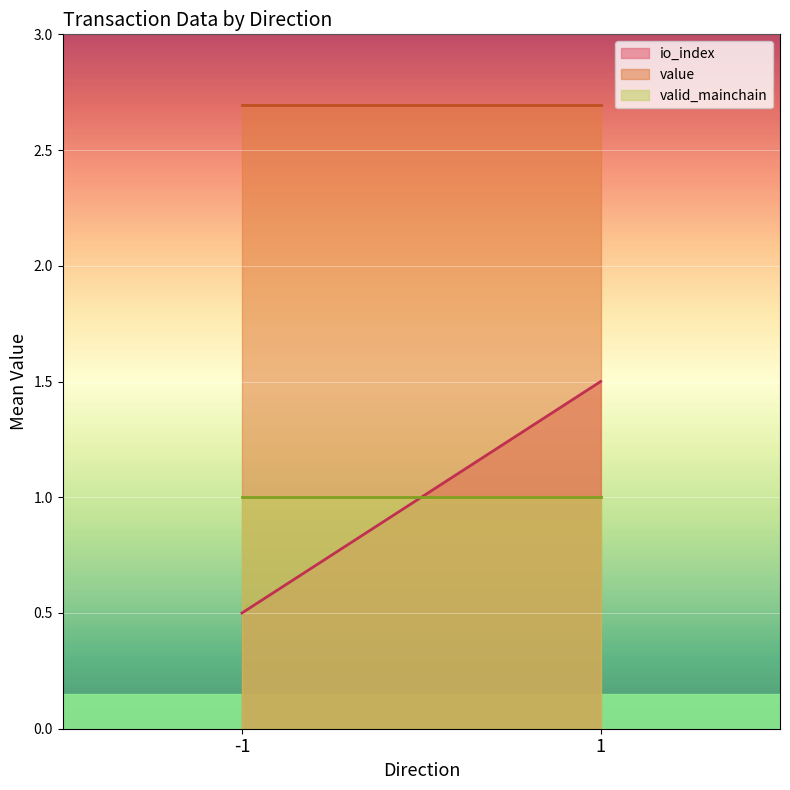

What is the average value of the value series?

2.7